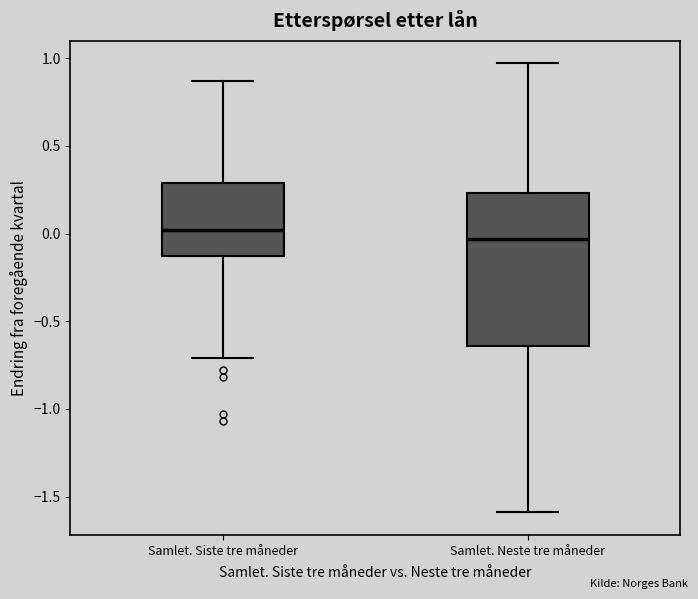

Comparing the boxes themselves (not the whiskers), which one is the tallest?

Samlet. Neste tre måneder